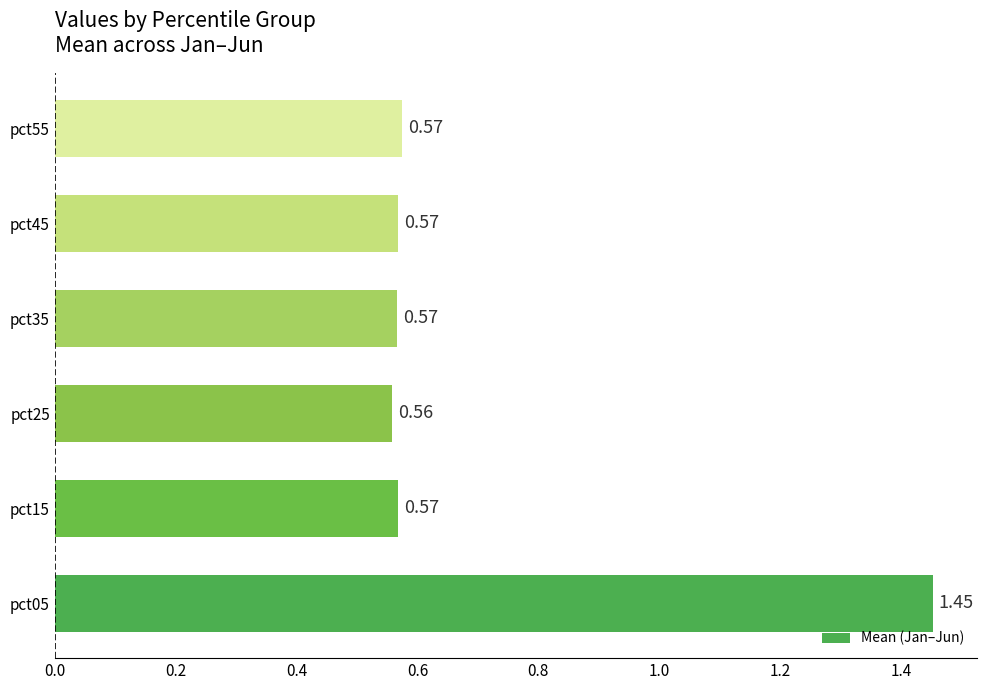

What is the sum of all values?

4.3